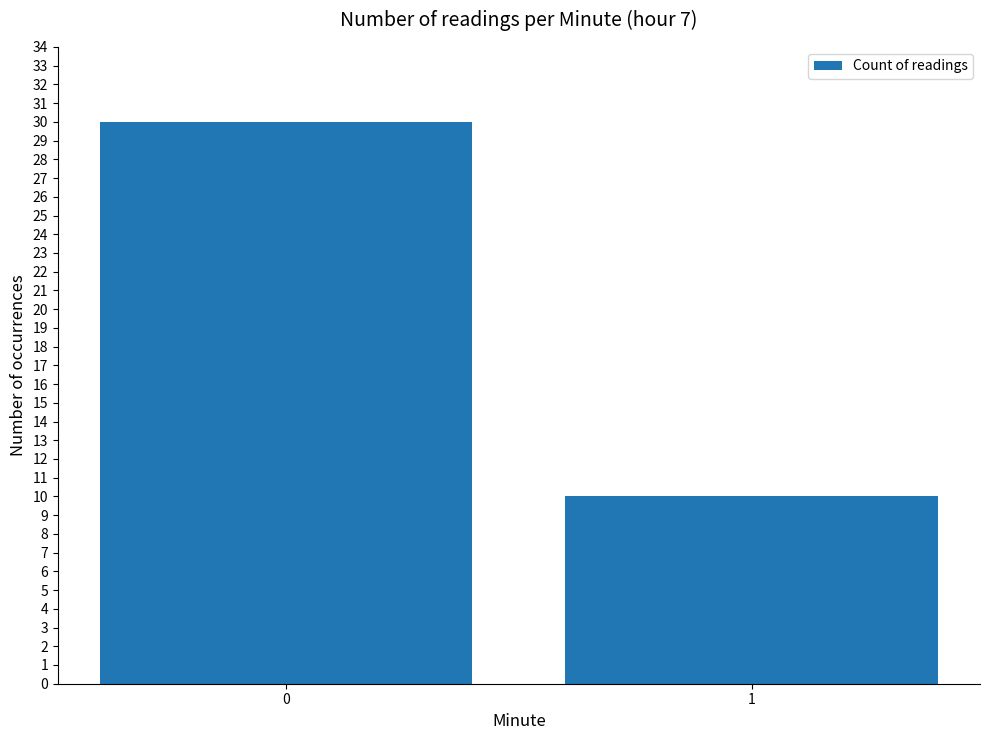

What is the change in value from 0 to 1?

-20